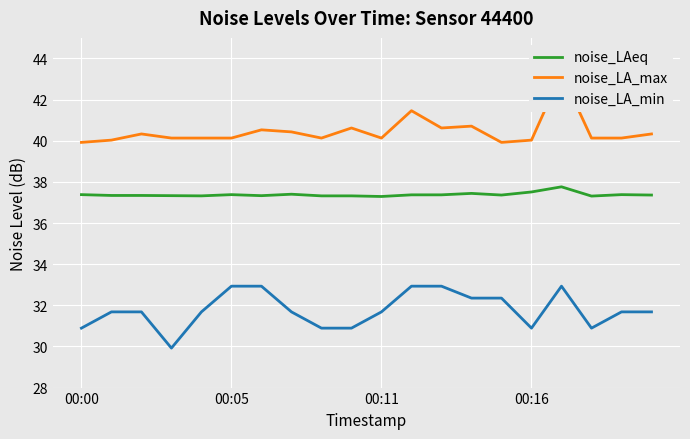

Which series has the largest total across all categories?

noise_LA_max